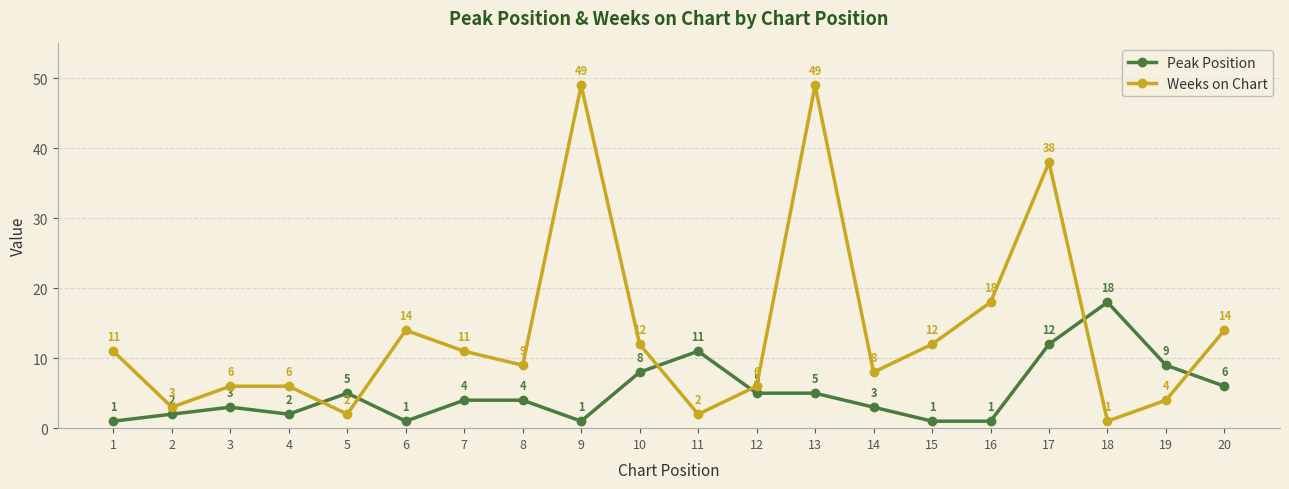

List the series in order of their overall mean, lowest first.

Peak Position, Weeks on Chart